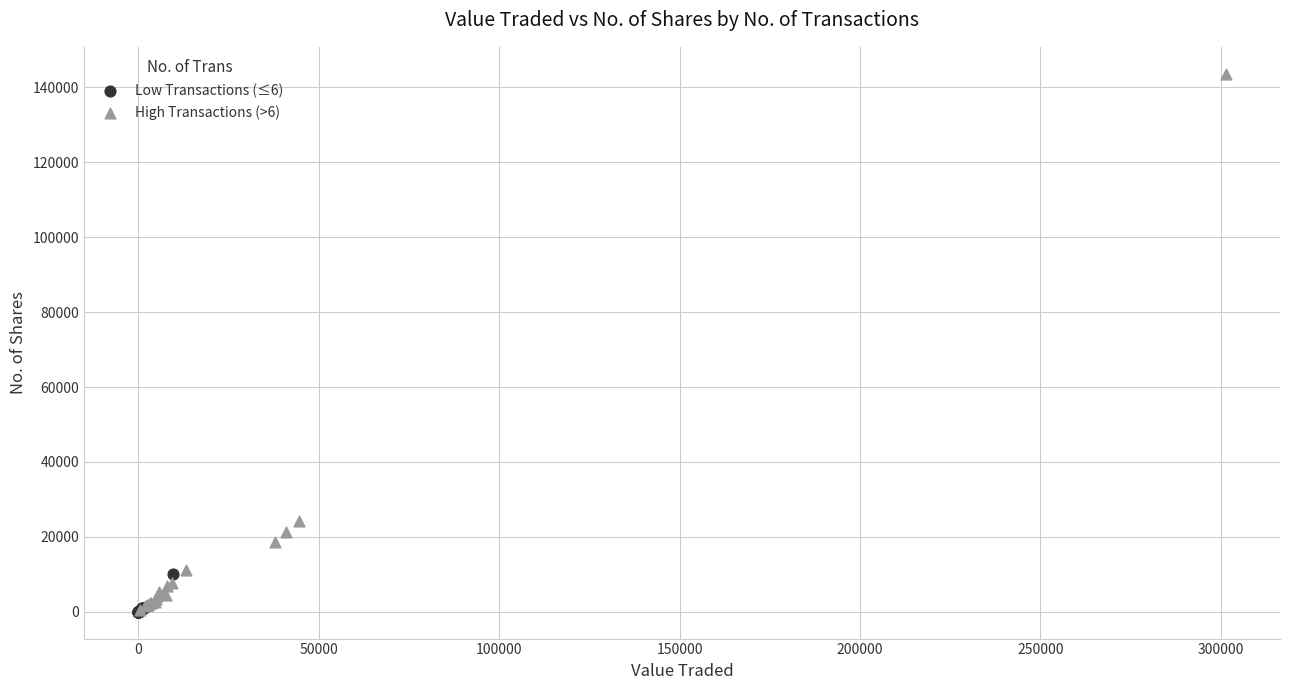

Which series contains the highest Y value?

High Transactions (>6)